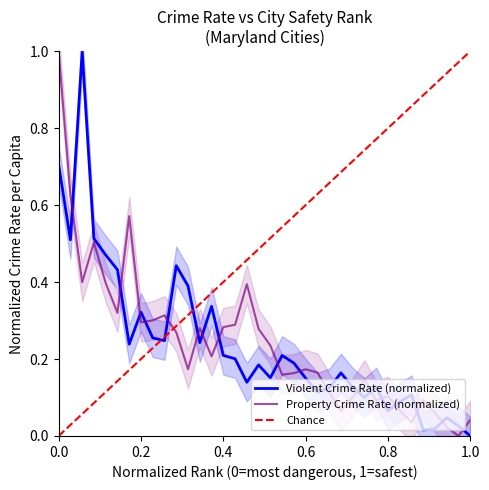

Is this an area chart (filled region under the line)?

No